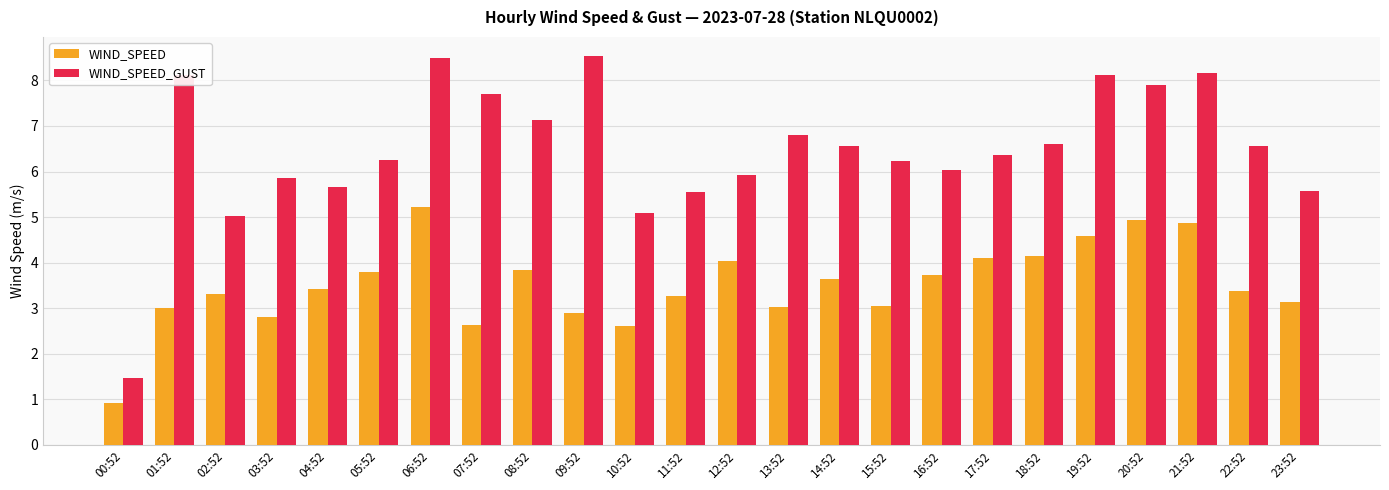

Between 04:52 and 21:52, which series saw the biggest shift?

WIND_SPEED_GUST